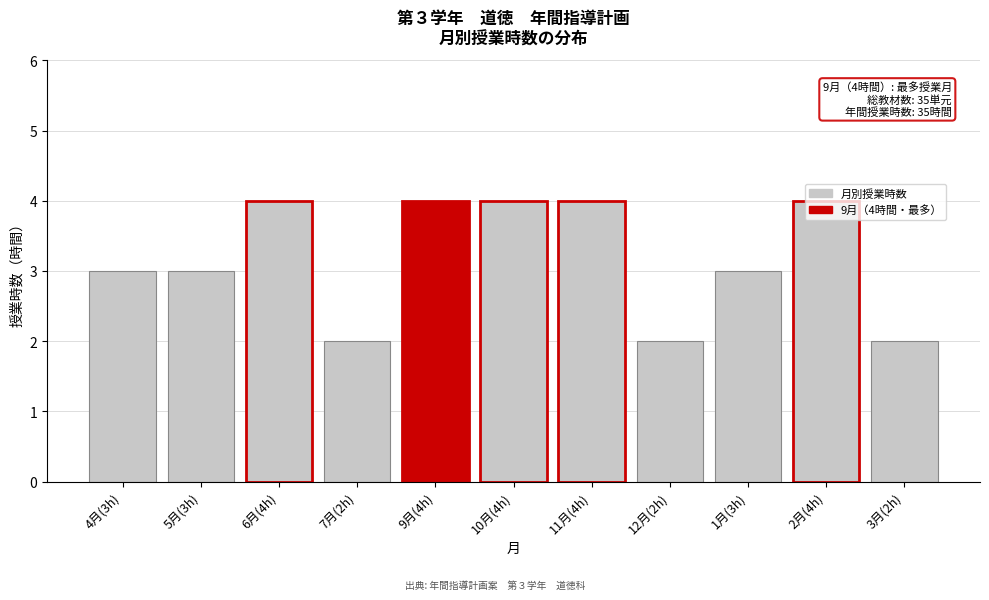

The chart shows a value of 6 at 10月(4h). True or false?

False